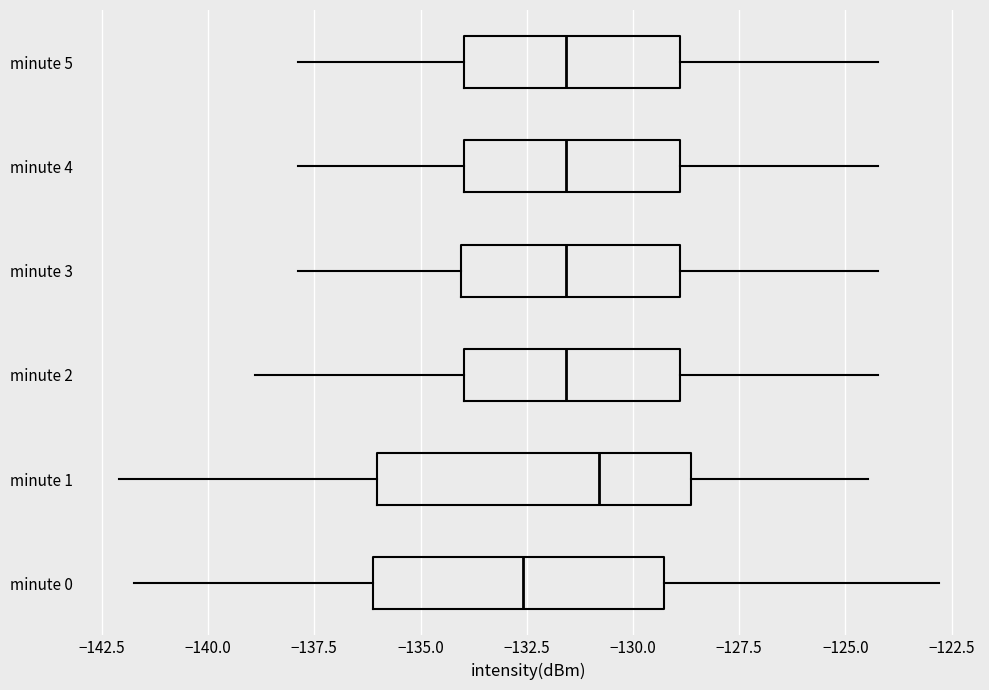

Where is the right edge of the box for minute 1 on the x-axis? The values are not printed on the chart, so give them approximately, as read against the axis.

-128.5